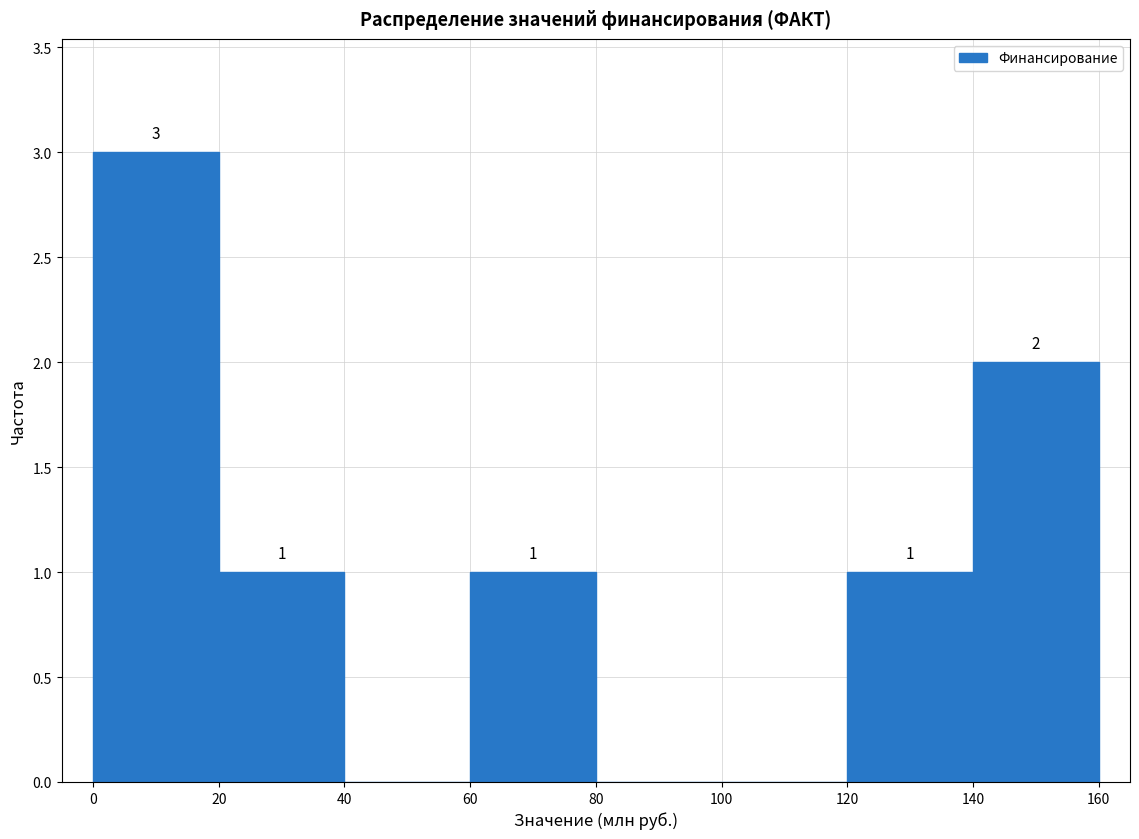

Which range on the x-axis has the tallest bar?

0 to 20